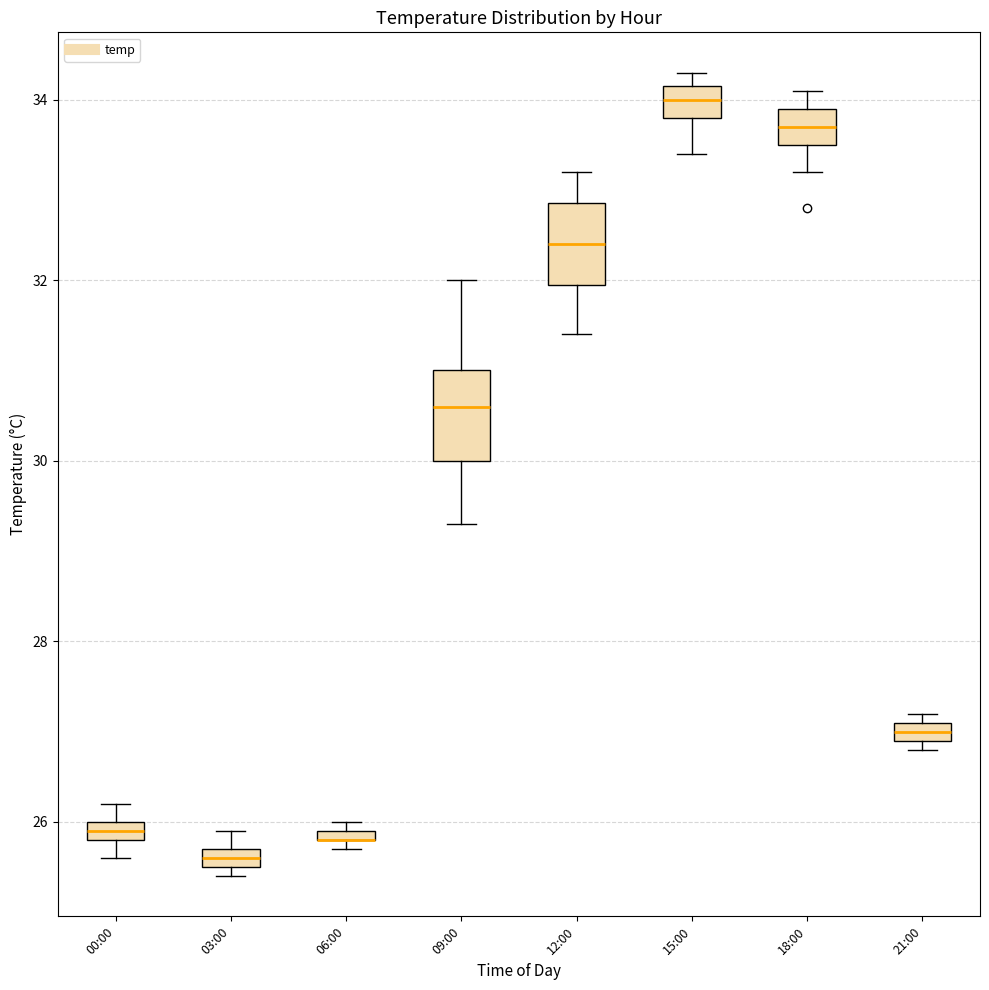

Where is the upper edge of the box for 21:00 on the y-axis? The values are not printed on the chart, so give them approximately, as read against the axis.

27.2